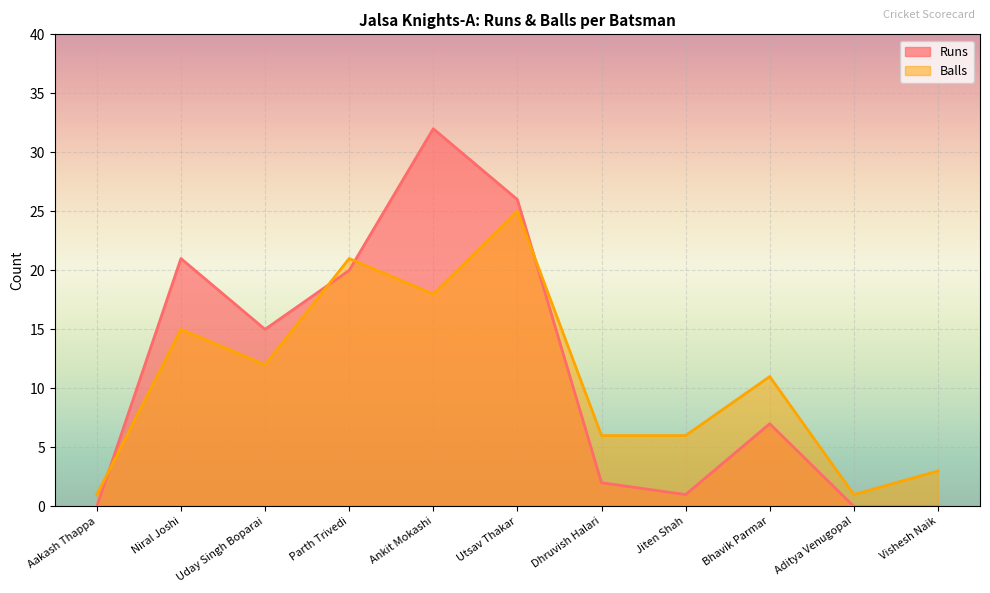

Where do Runs and Balls first cross each other?

Aakash Thappa and Niral Joshi